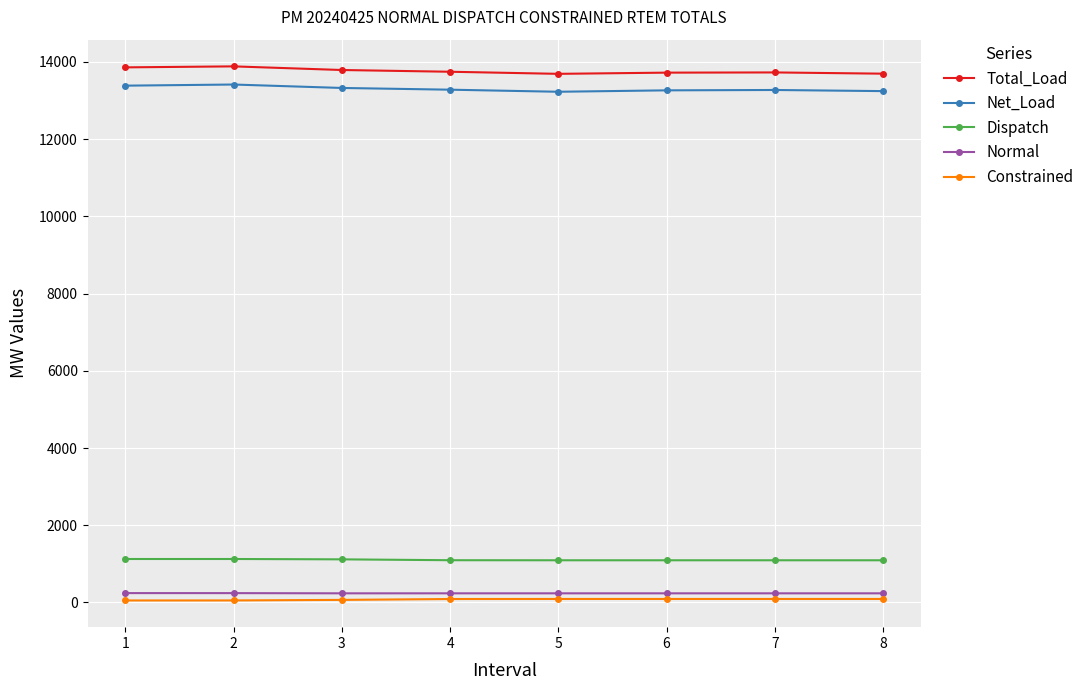

What is the smallest value displayed?

51.1